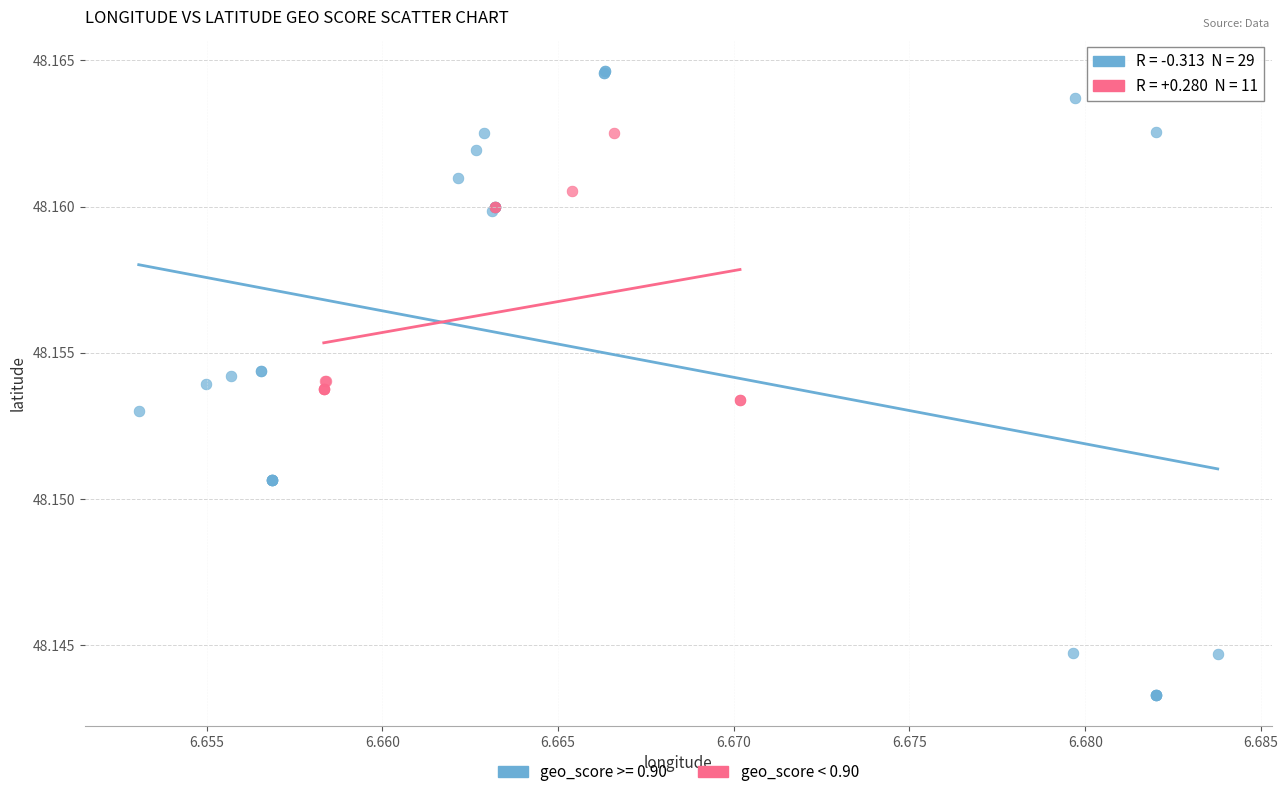

Which series contains the lowest Y value?

geo_score >= 0.90